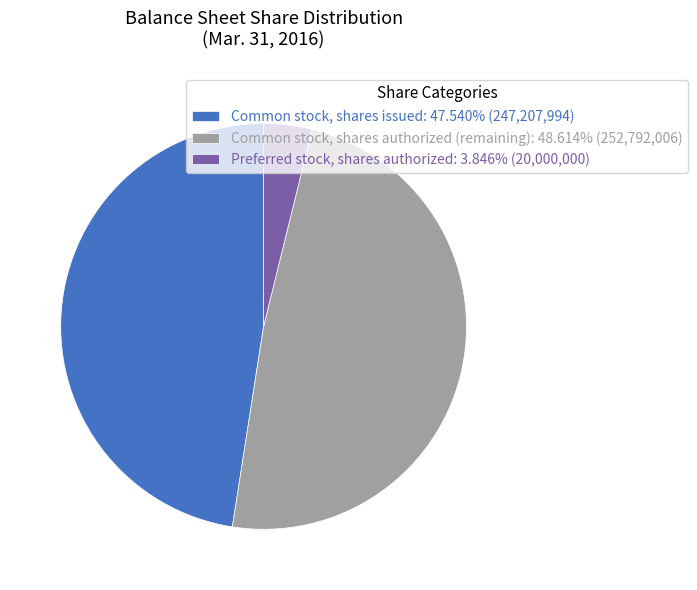

Is the sum of Common stock, shares authorized (remaining): 48.614% (252,792,006) and Common stock, shares issued: 47.540% (247,207,994) greater than half?

Yes